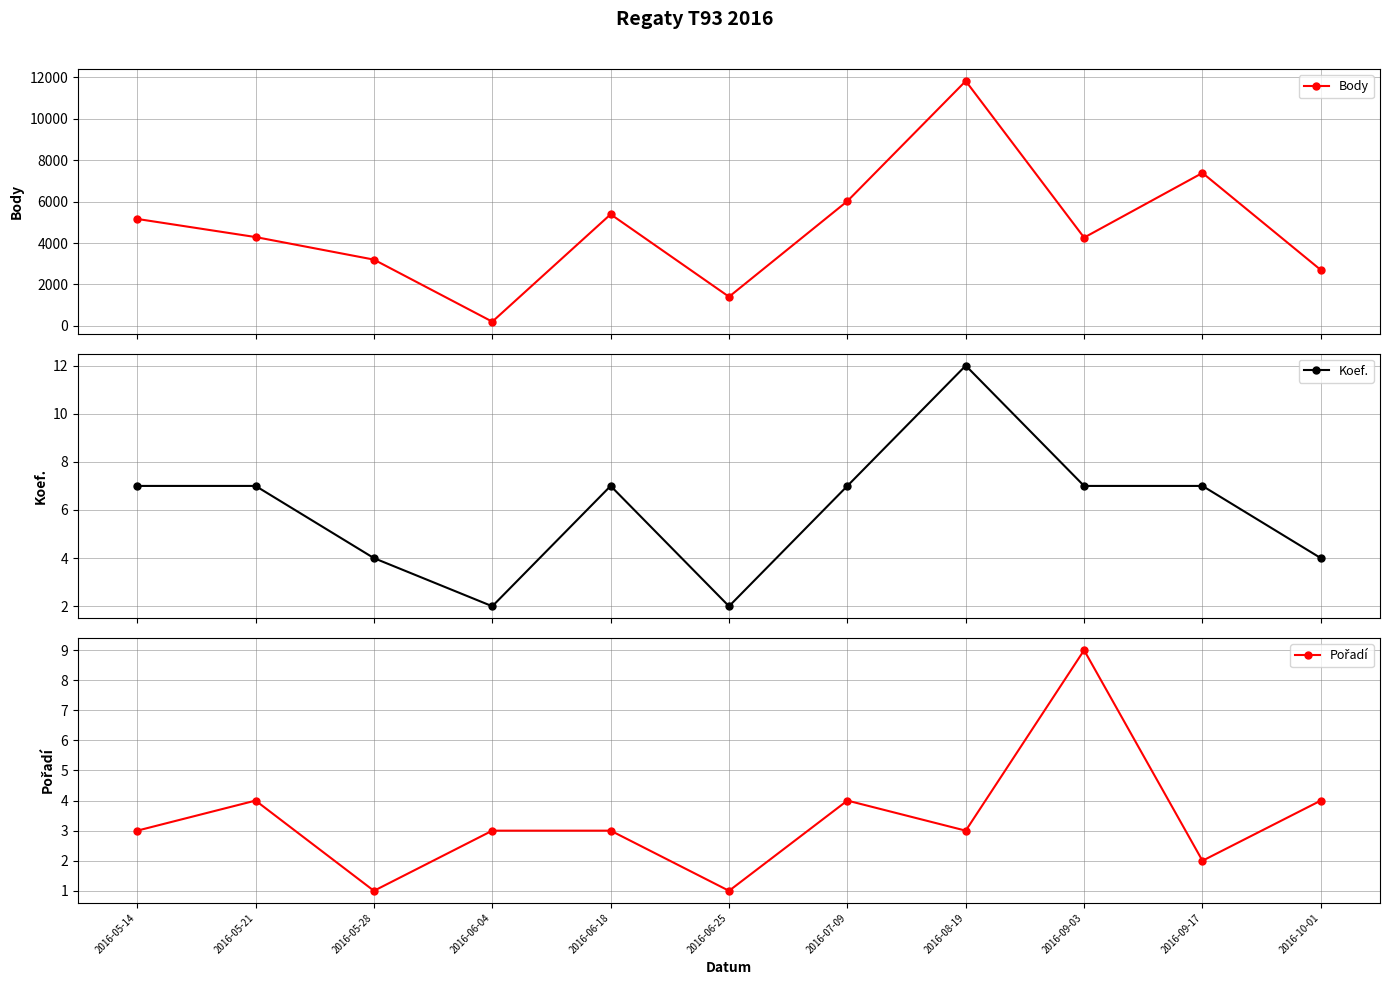

List the labels in order of Body value, largest first.

2016-08-19, 2016-09-17, 2016-07-09, 2016-06-18, 2016-05-14, 2016-05-21, 2016-09-03, 2016-05-28, 2016-10-01, 2016-06-25, 2016-06-04